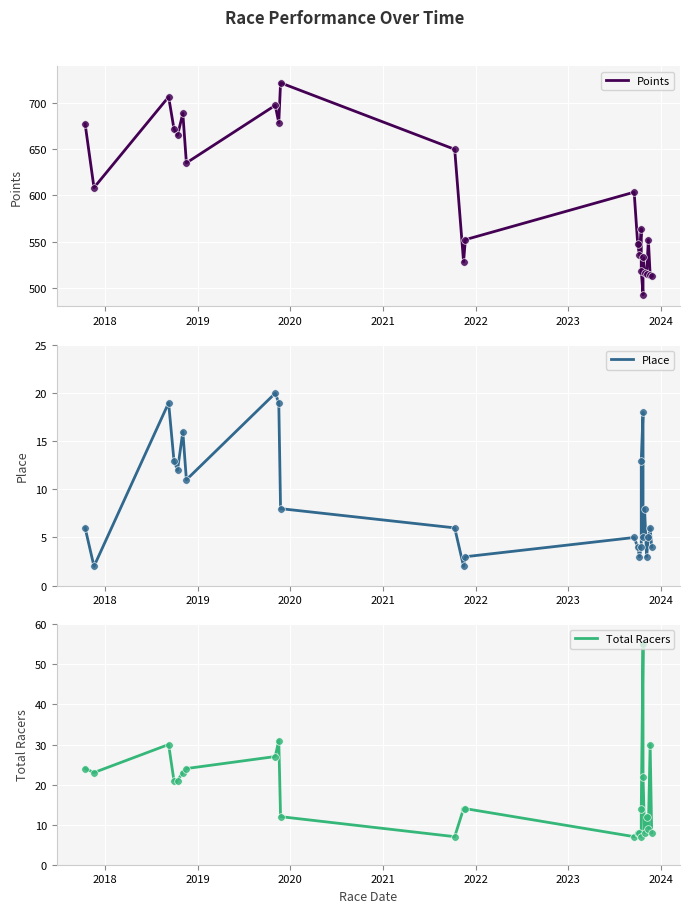

What are all the series names shown in the legend?

Points, Place, Total Racers